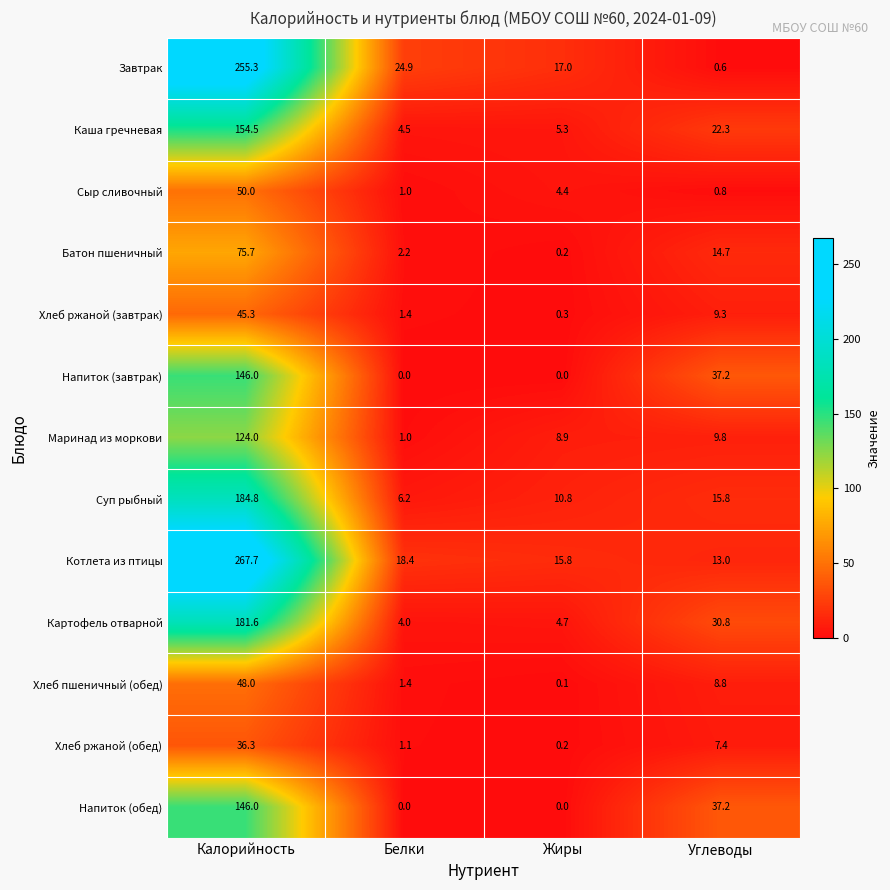

List the labels in order of Каша гречневая value, smallest first.

Белки, Жиры, Углеводы, Калорийность